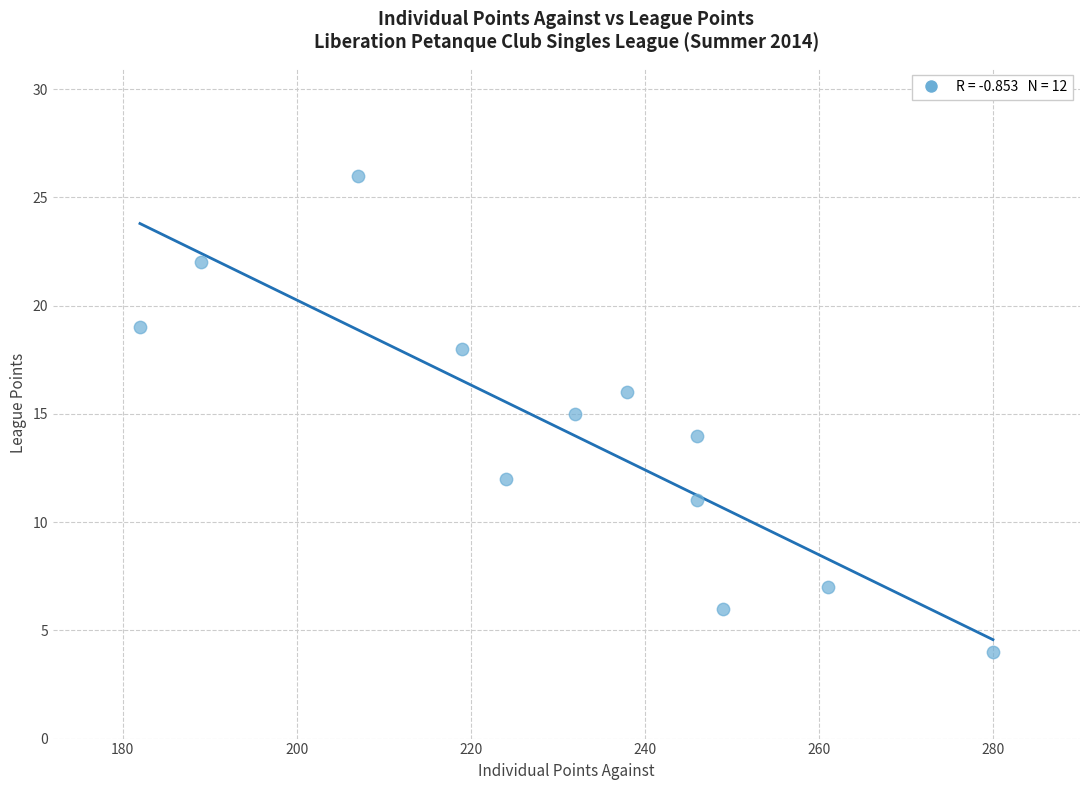

What is the range of X values (max minus min)?

98